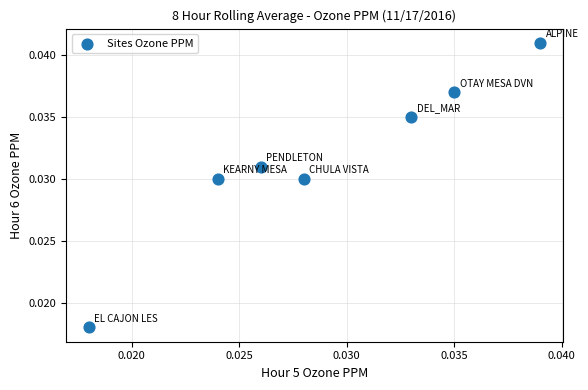

How many data points are displayed?

7